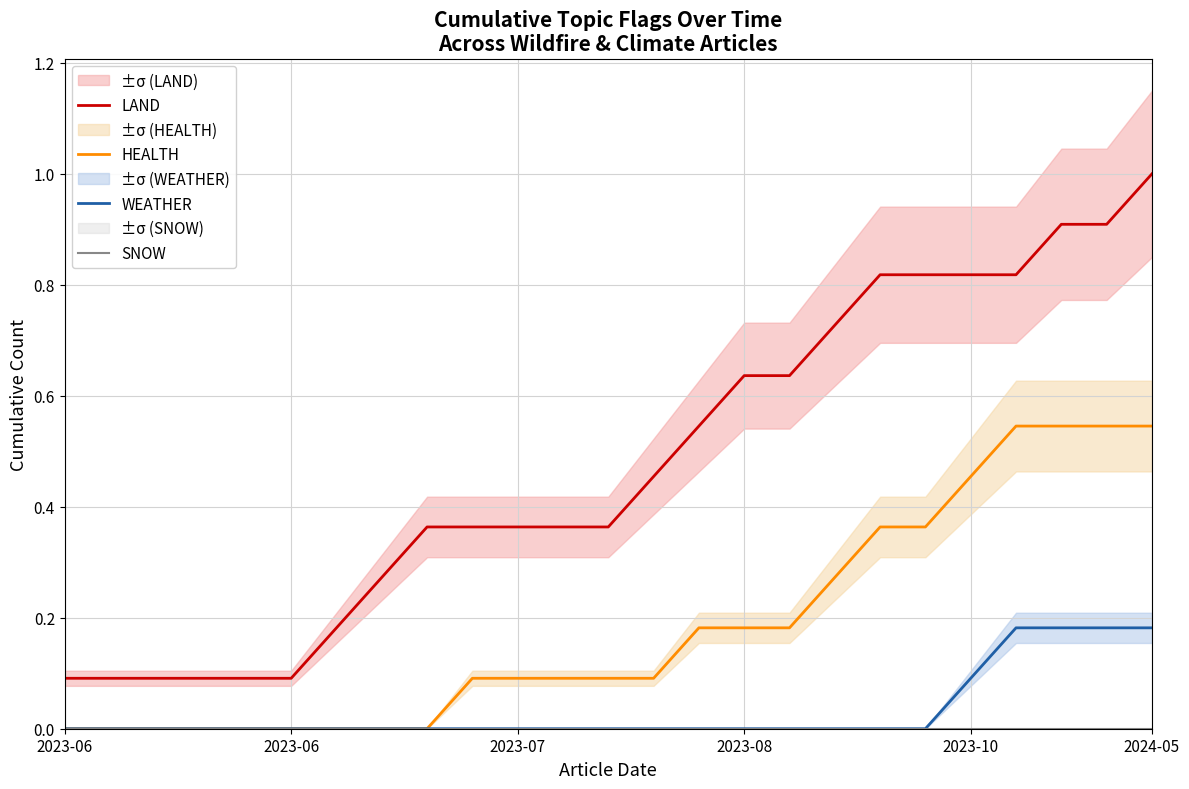

Does the chart display data point markers on the line(s)?

No